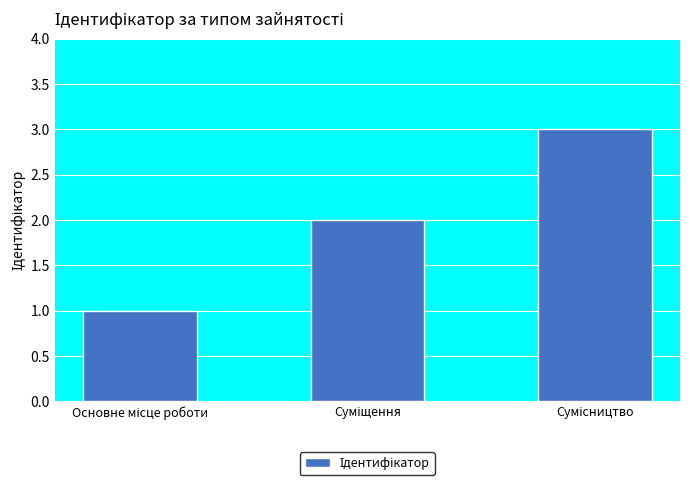

What is the maximum value shown in the chart?

3